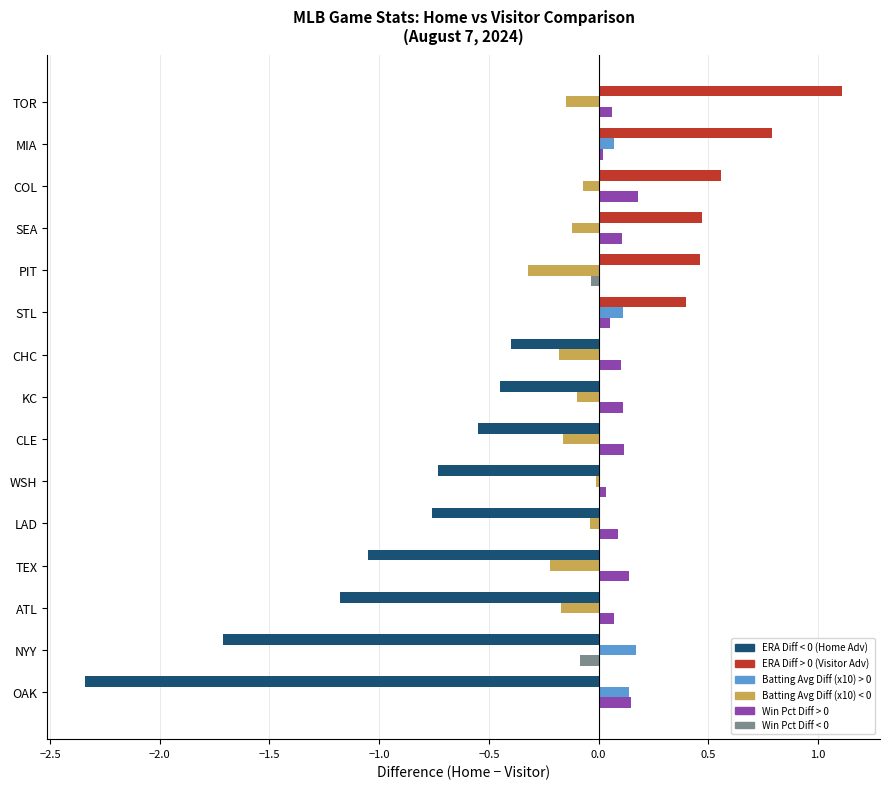

At which category does the chart reach its peak across all series?

TOR